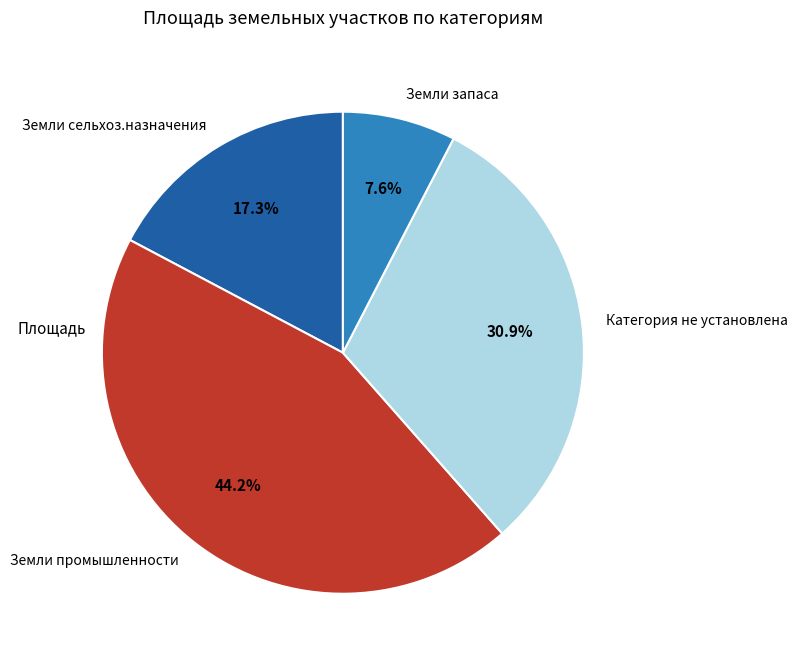

Rank the categories by value from highest to lowest.

Земли промышленности, Категория не установлена, Земли сельхоз.назначения, Земли запаса